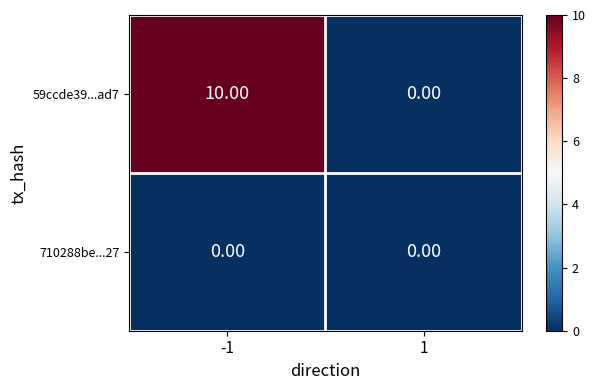

Count the number of data series in this chart.

2